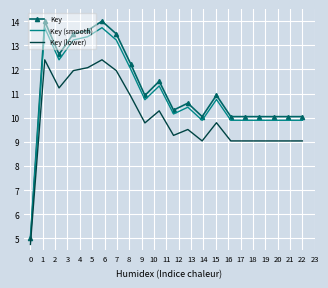

What is the greatest value displayed?

14.0